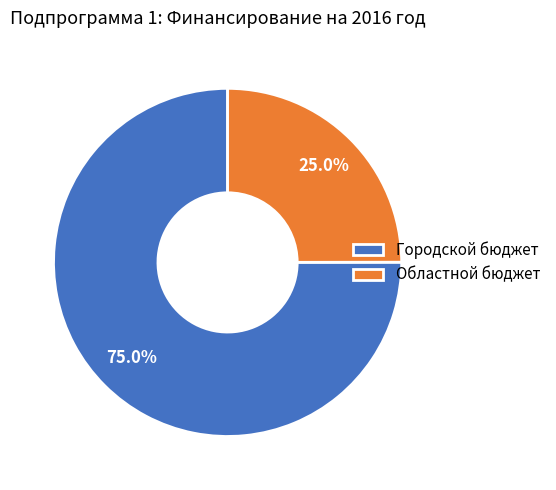

Which slice represents more than half of the pie?

Городской бюджет